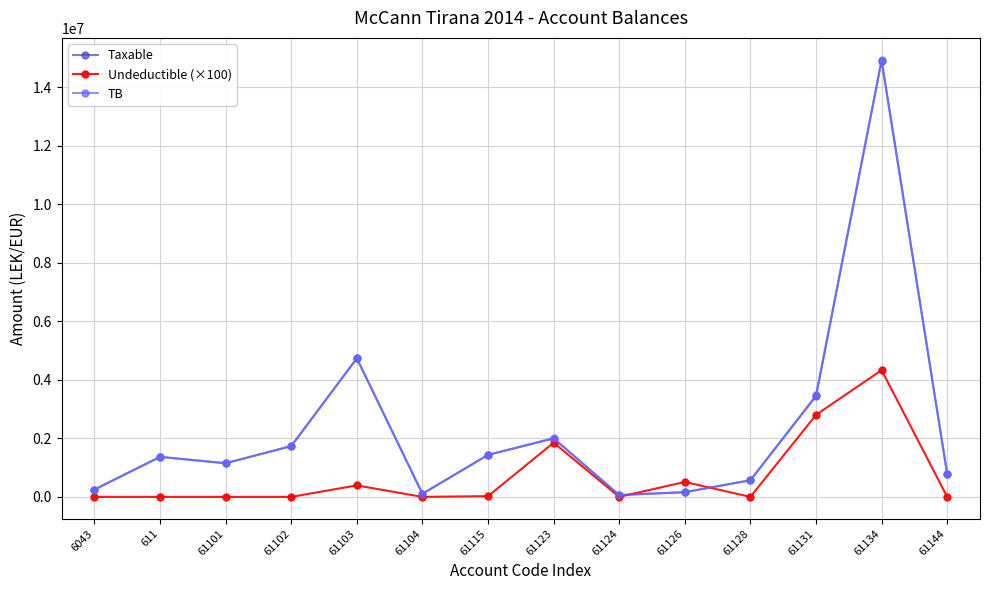

Read the TB value at 61123.

2010362.2